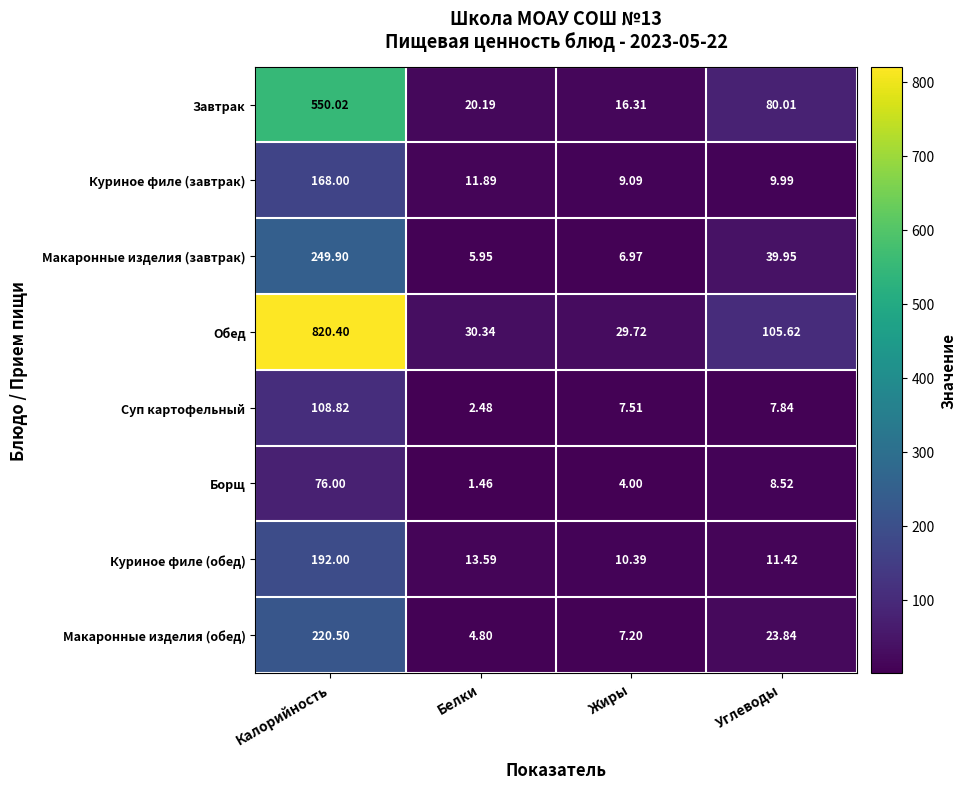

Count the number of categories in the chart.

4